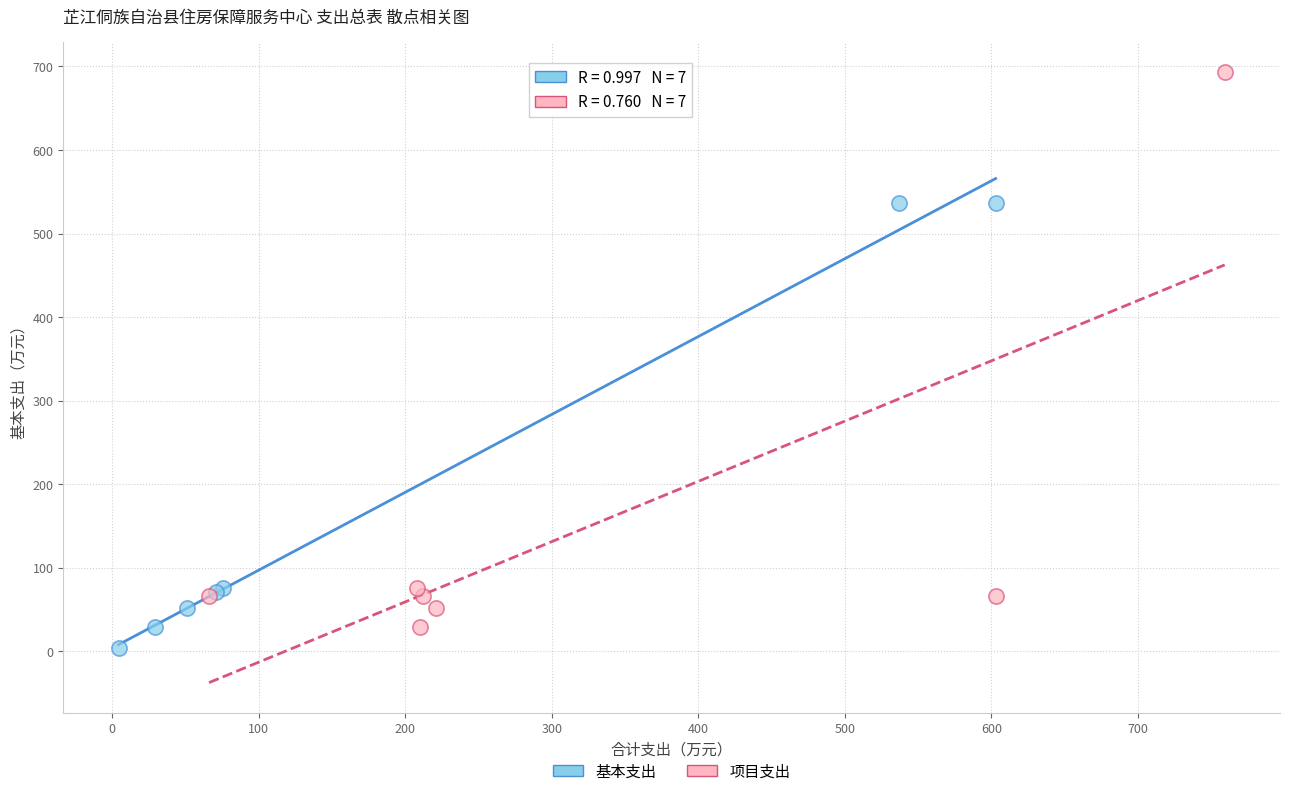

Which series reaches the minimum Y coordinate?

基本支出